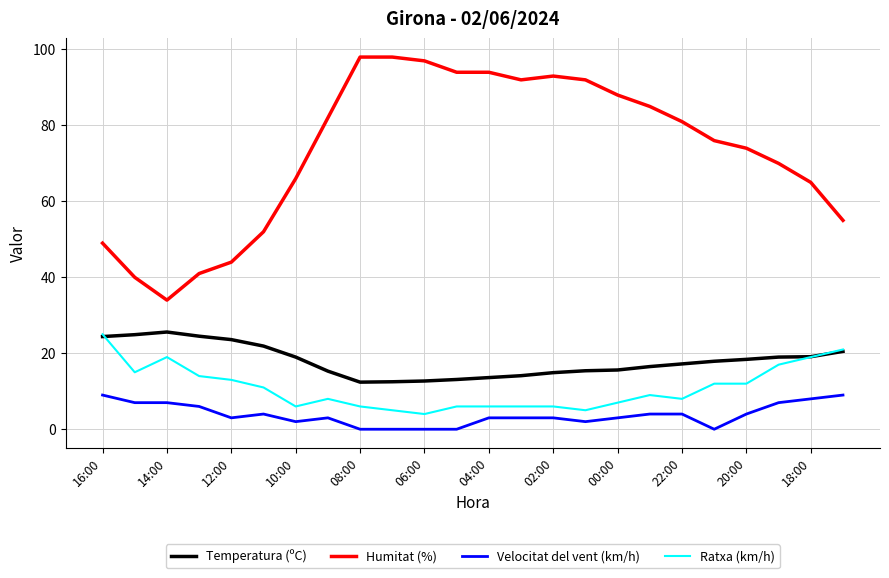

Which series has the largest range (max minus min)?

Humitat (%)